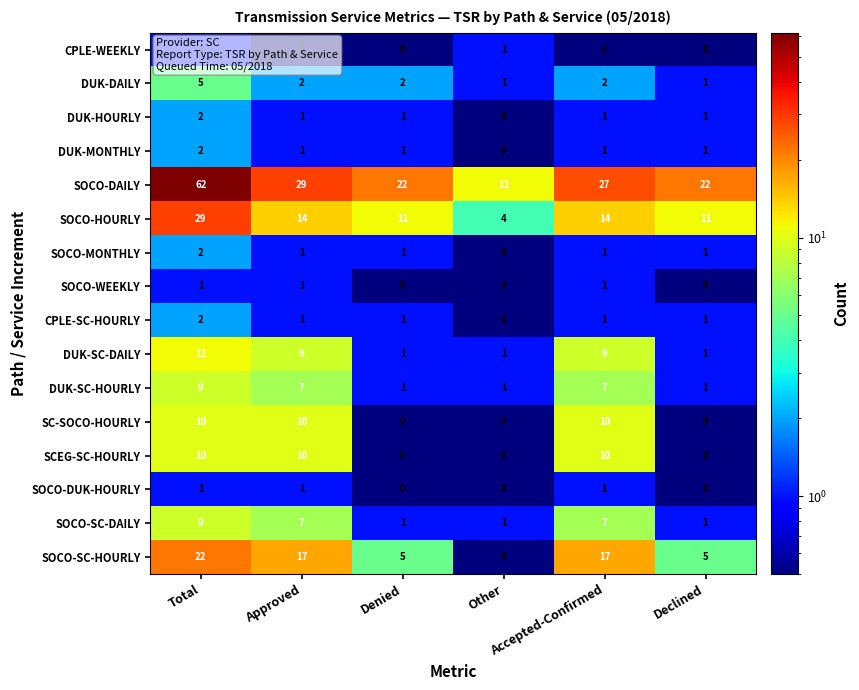

Which series has the largest total across all categories?

SOCO-DAILY